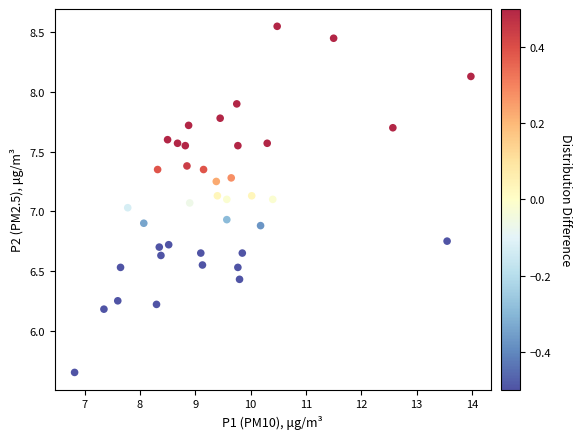

What is the range of Y values (max minus min)?

2.9